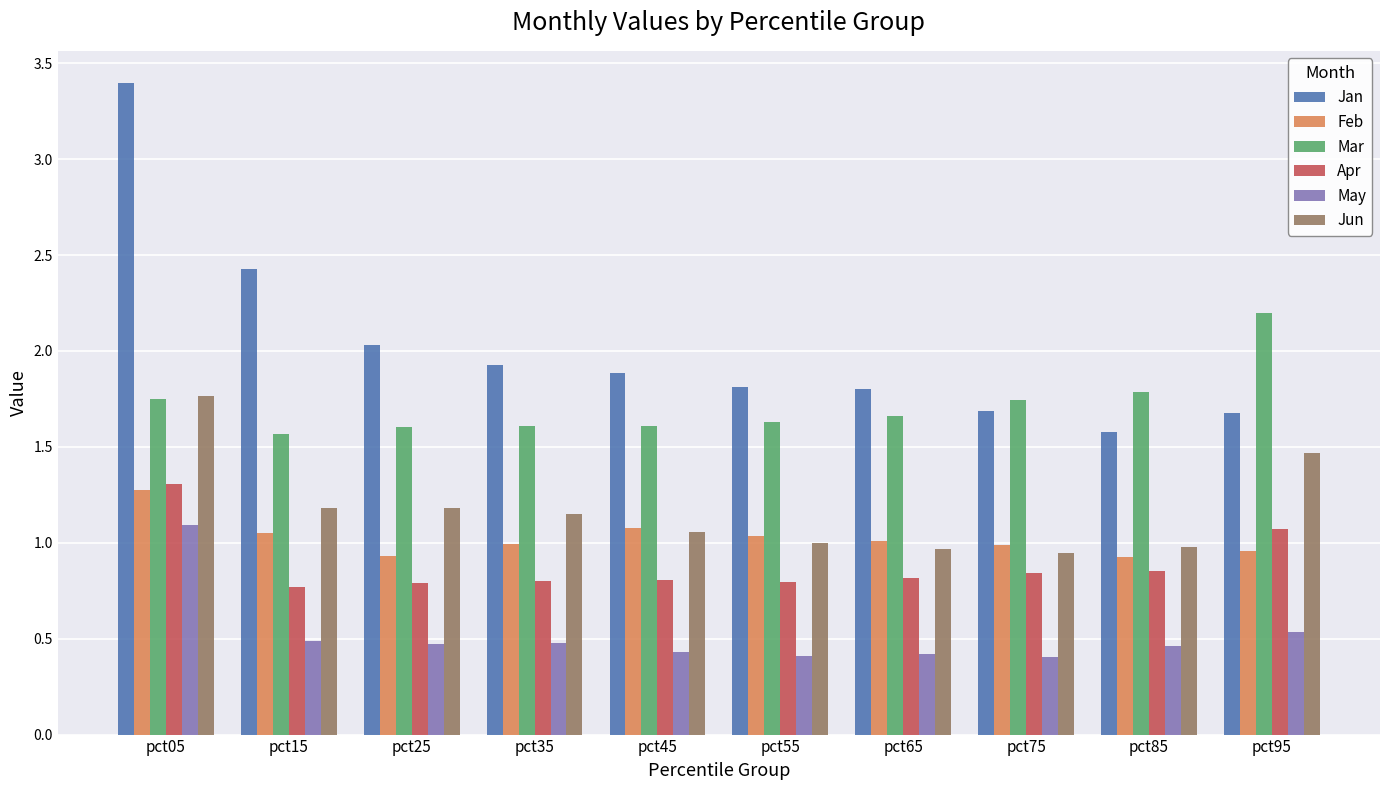

Which series has the widest spread of values?

Jan